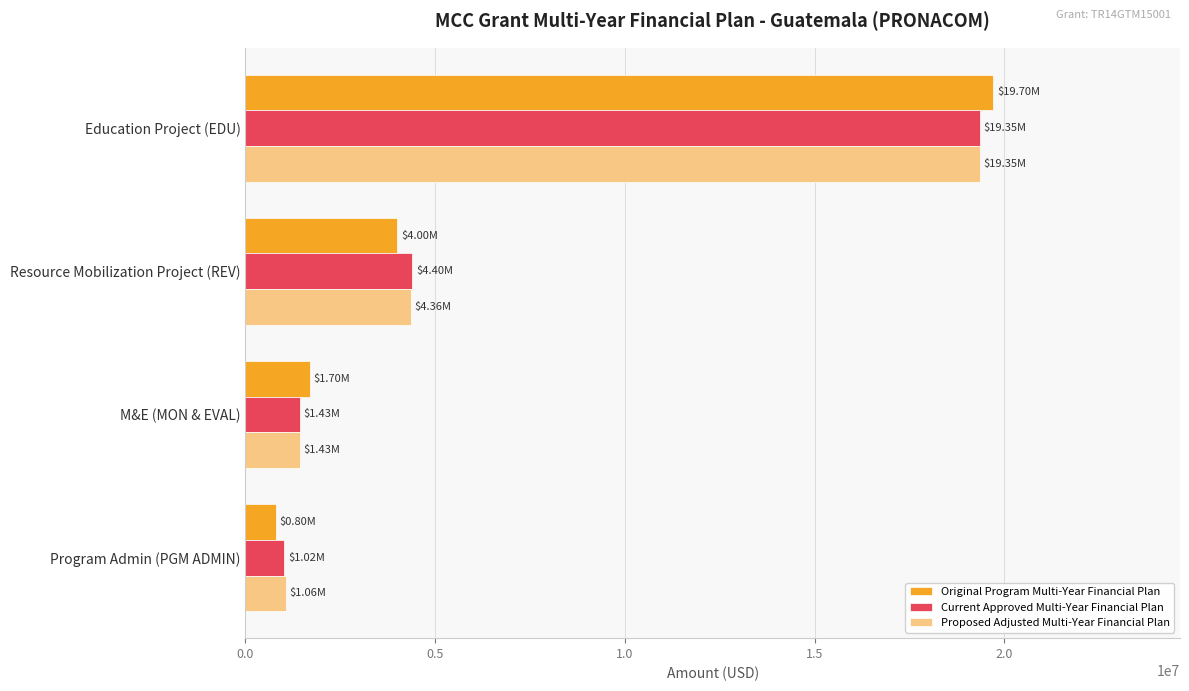

Which series has the widest spread of values?

Original Program Multi-Year Financial Plan